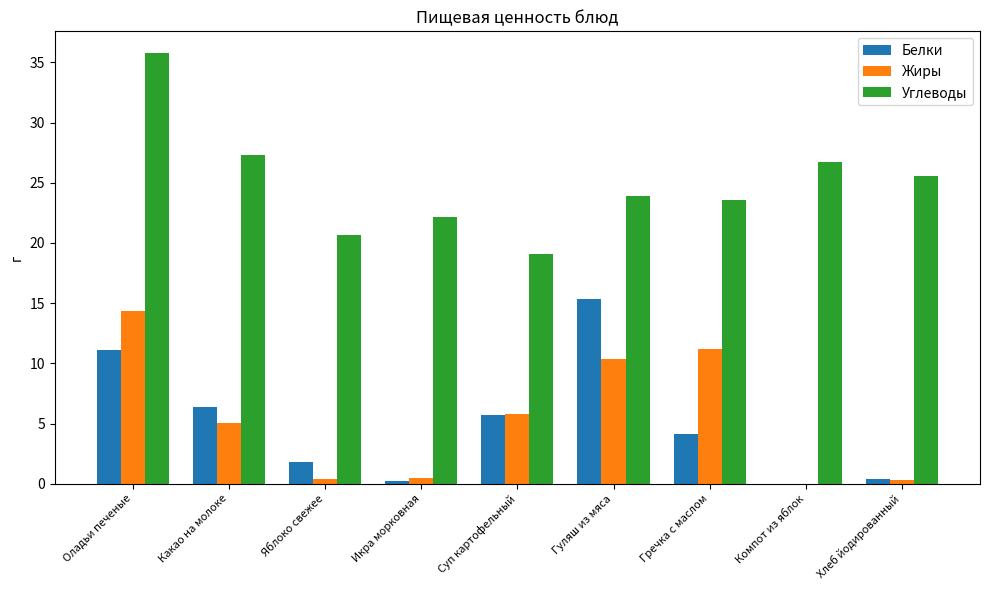

How many data points does each series have?

9